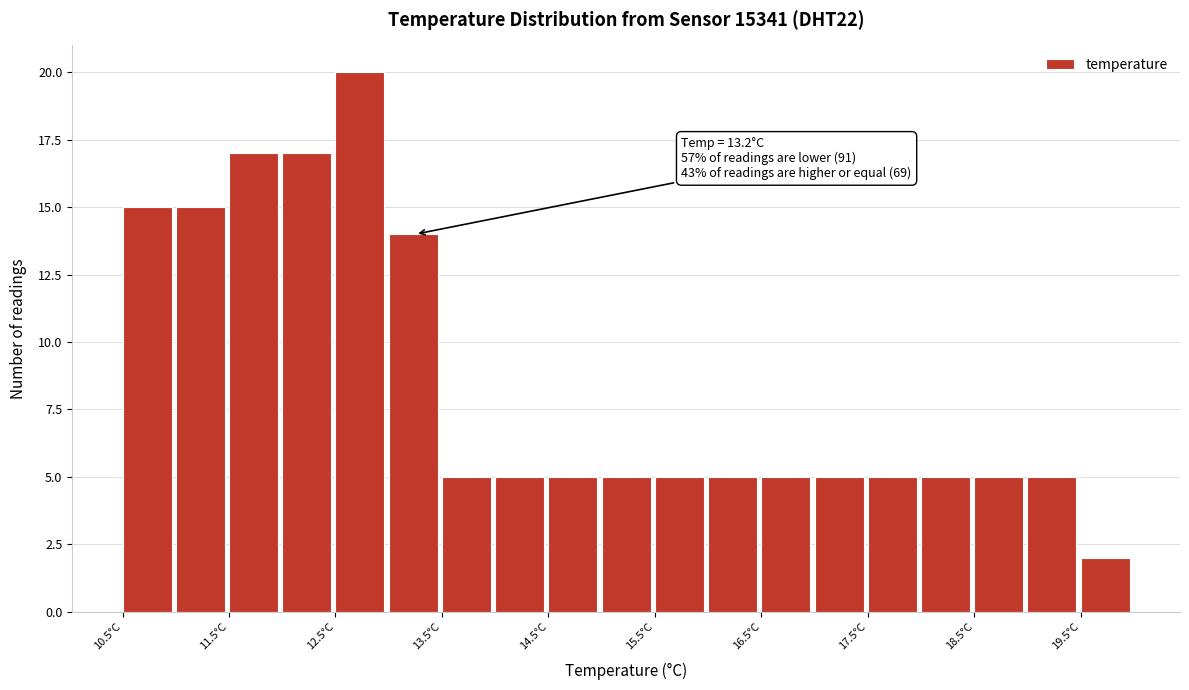

Over which range of the x-axis is the bar tallest?

12.5 to 13.0